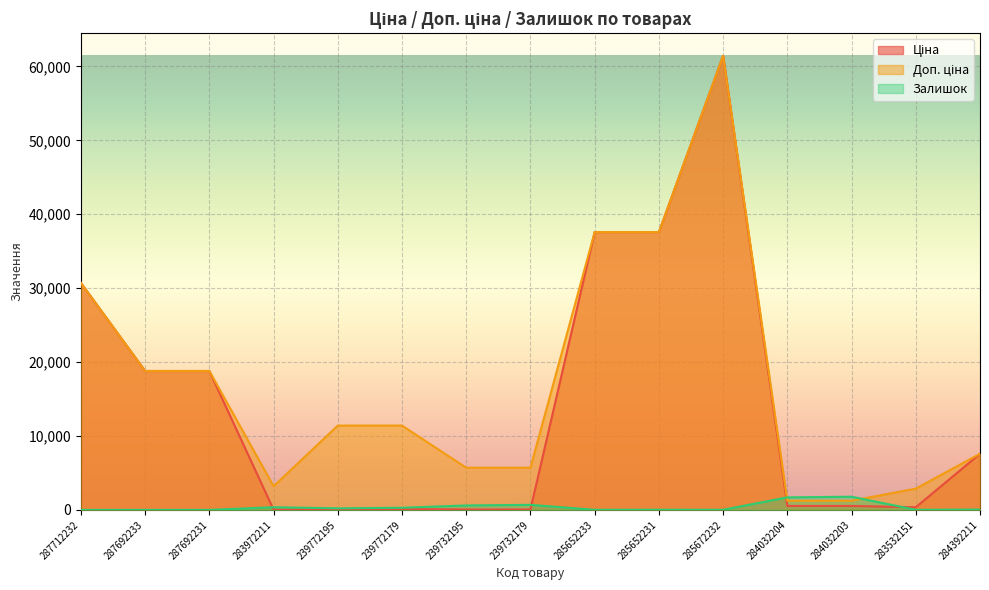

Between which two adjacent categories do Залишок and Ціна first intersect?

287692231 and 283972211